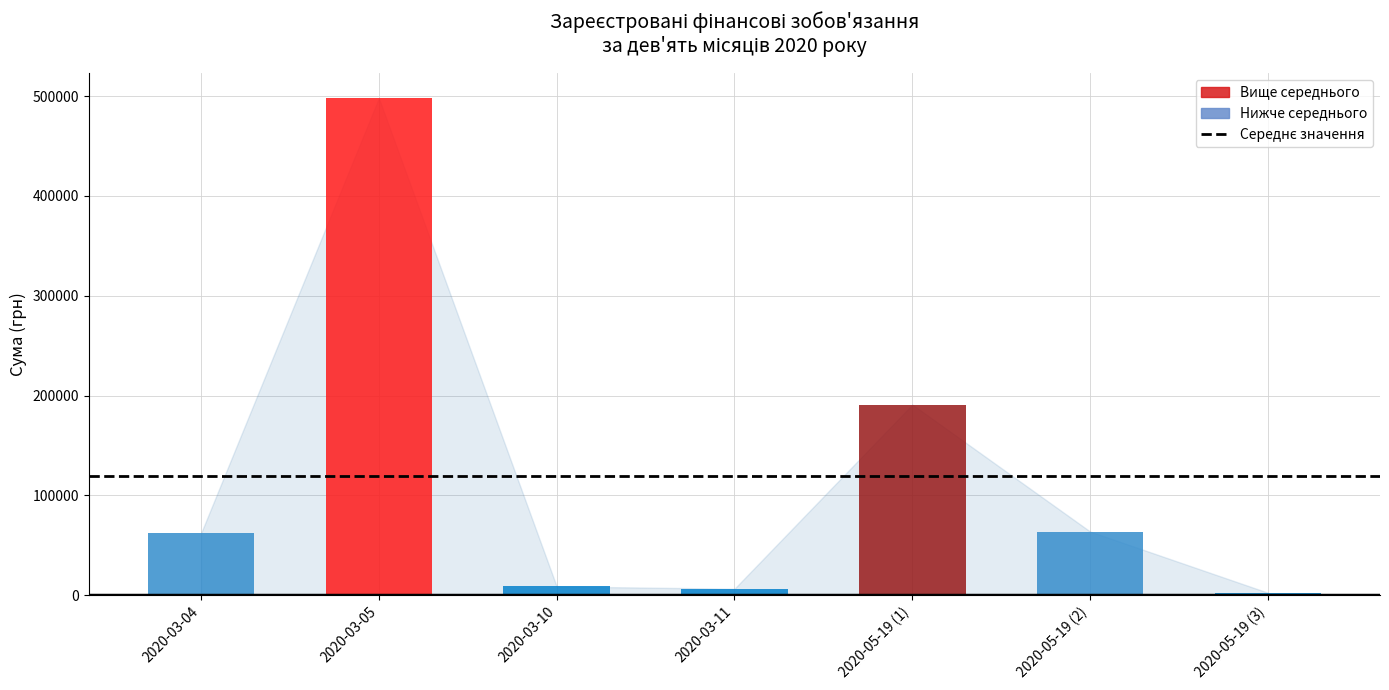

What is the ratio of the value at 2020-05-19 (1) to the value at 2020-05-19 (3)?

77.3